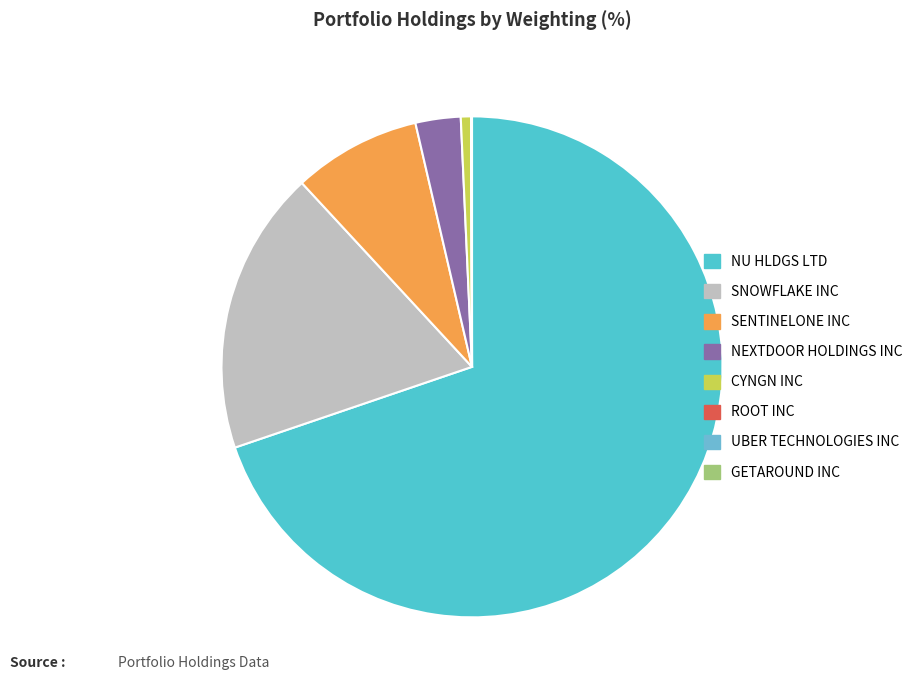

Which slice represents more than half of the pie?

NU HLDGS LTD